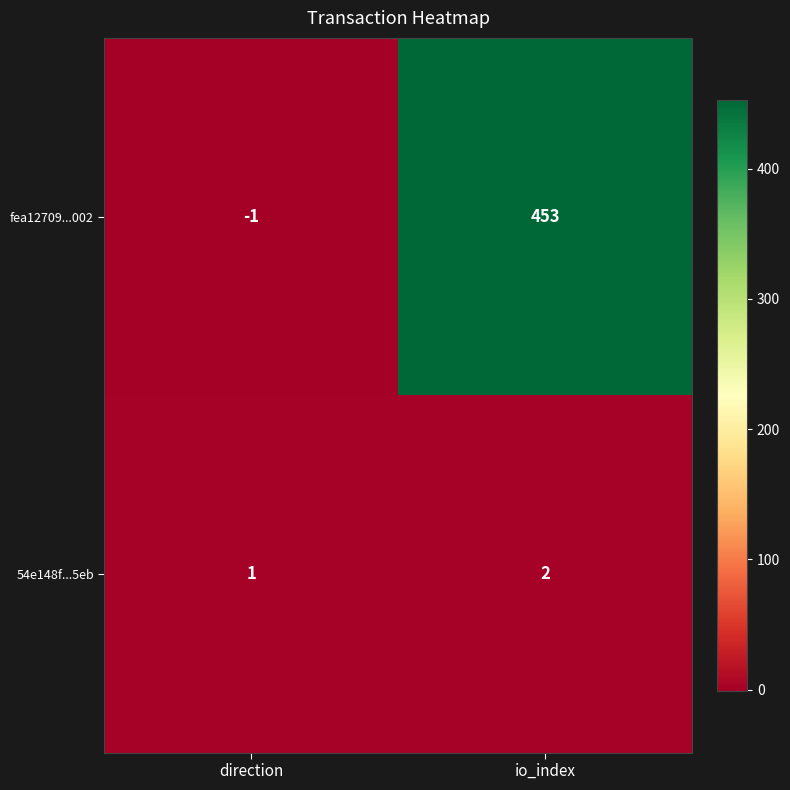

What is the average value of the fea12709...002 series?

226